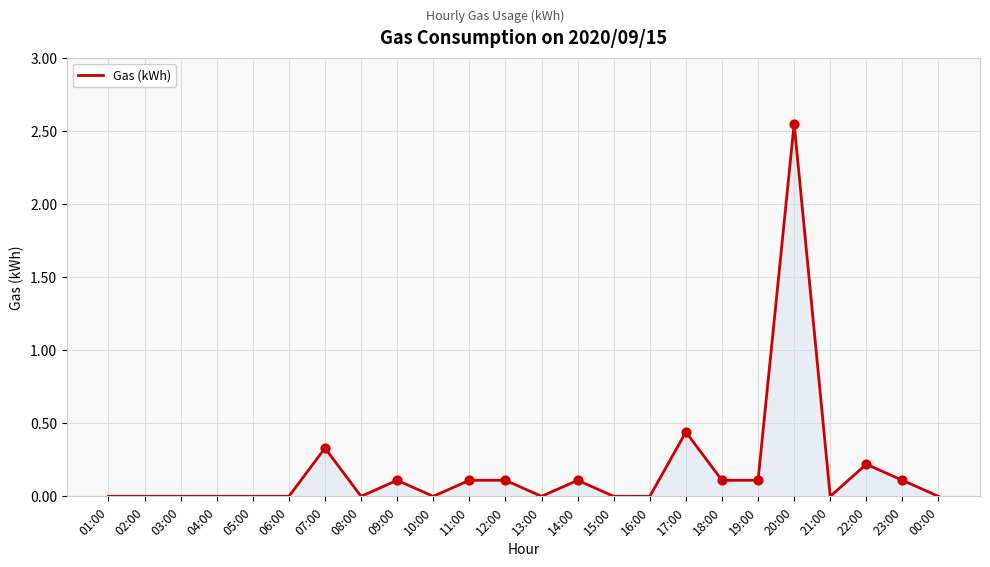

Between 10:00 and 23:00, which is larger?

23:00